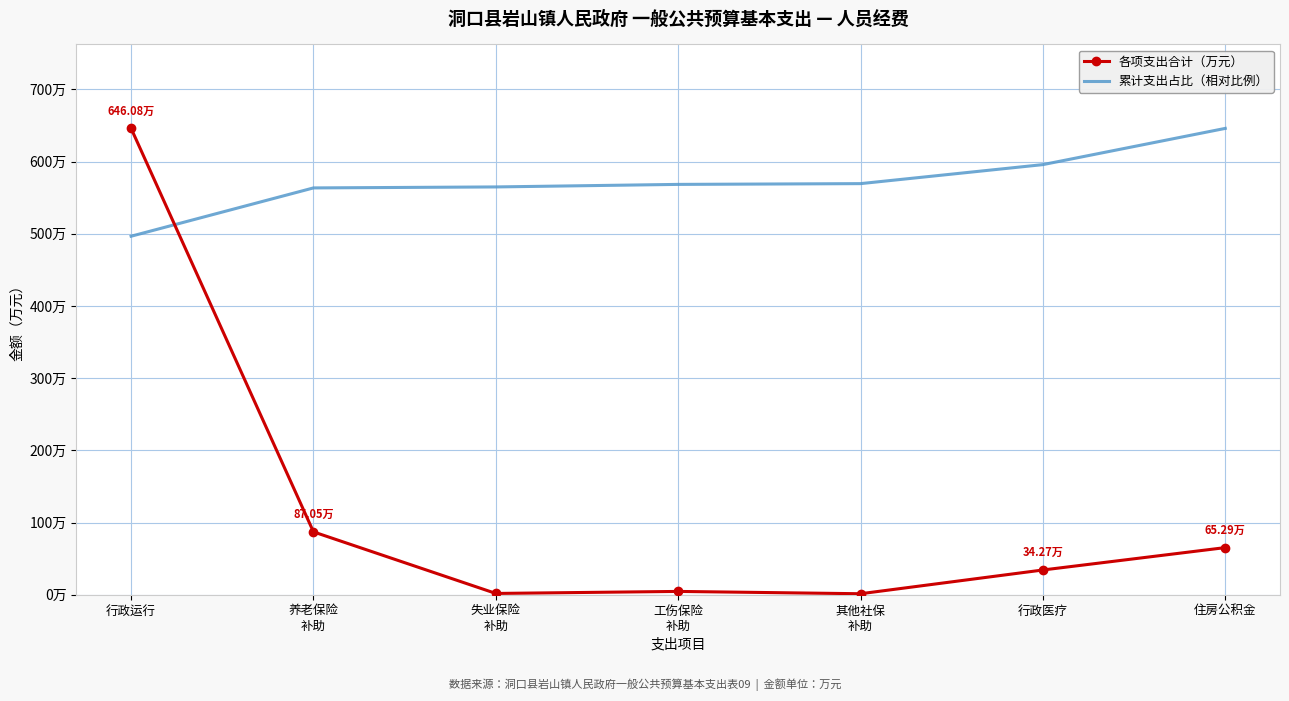

What is the spread (max minus min) of values at 养老保险
补助?

476.5